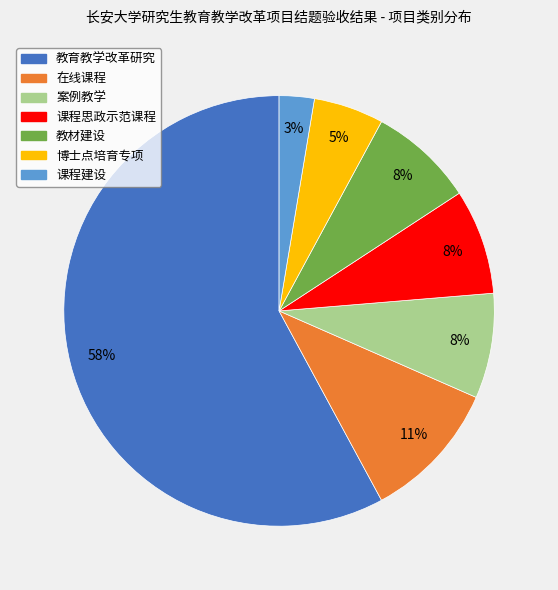

Which category has the biggest portion of the pie?

教育教学改革研究